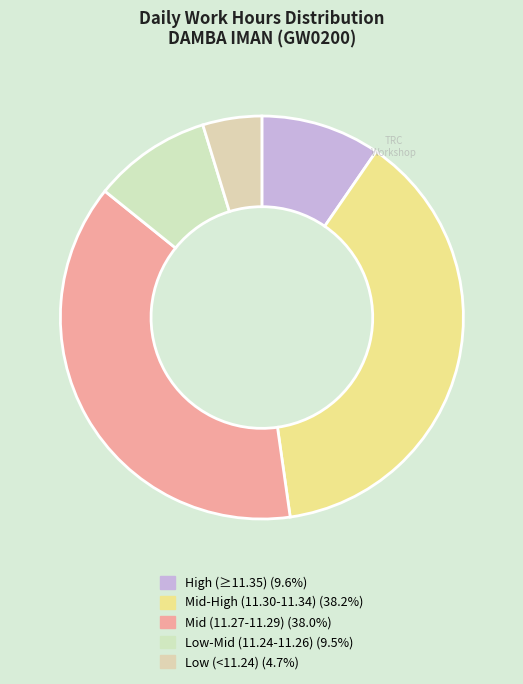

How many slices are in this pie chart?

5